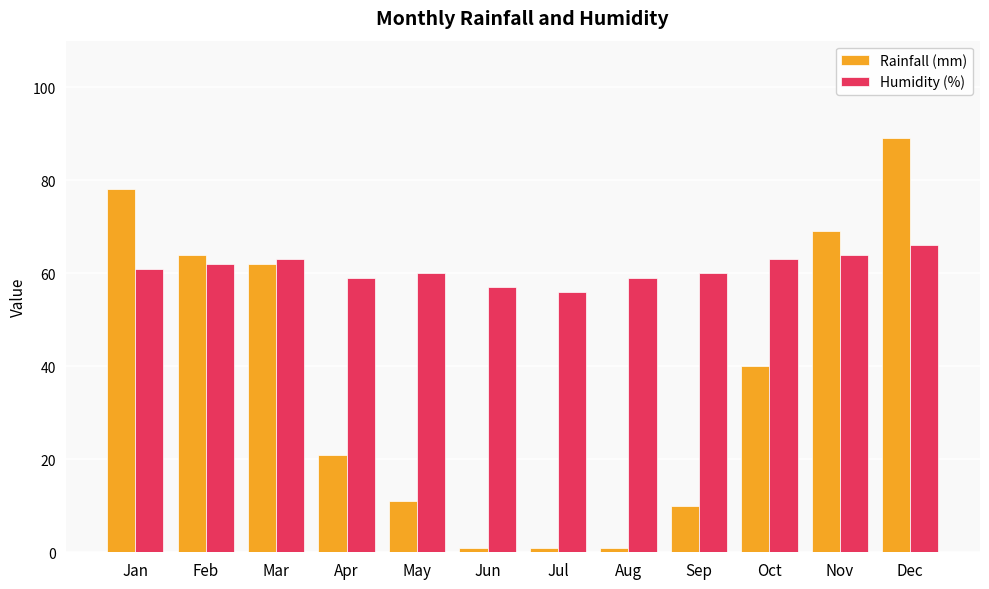

How many groups of bars are there?

12